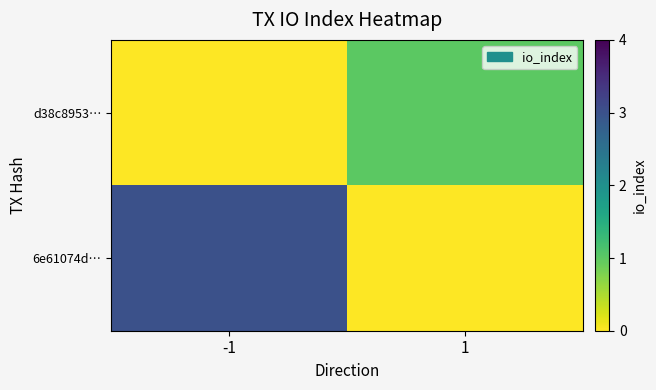

Between -1 and 1, which series saw the biggest shift?

6e61074d…